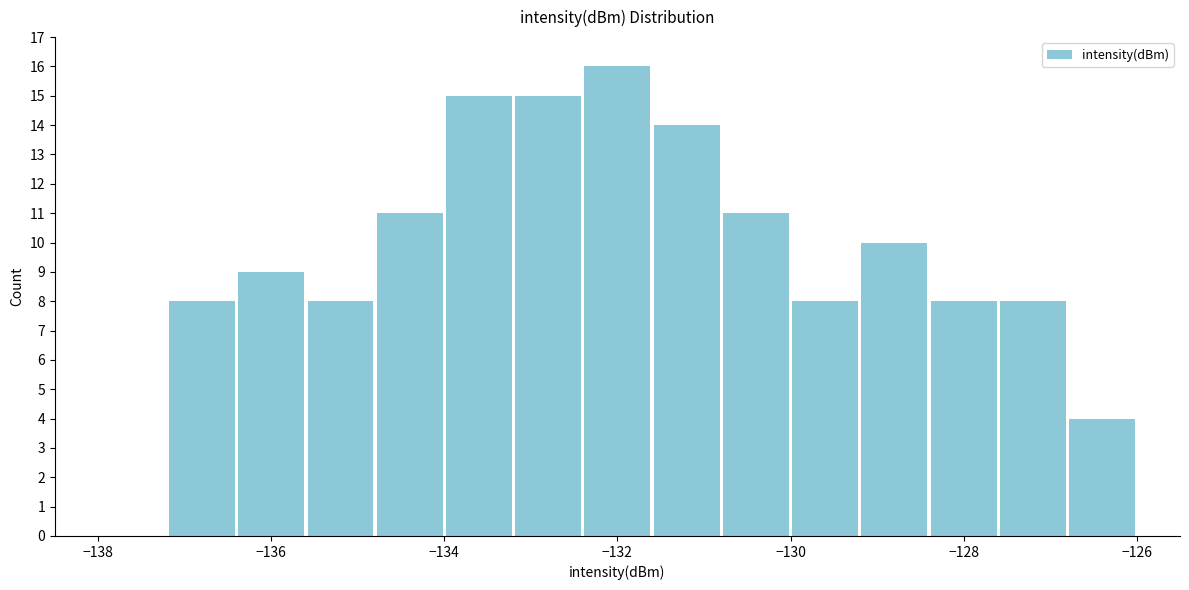

Over which range of the x-axis is the bar tallest?

-132.4 to -131.6